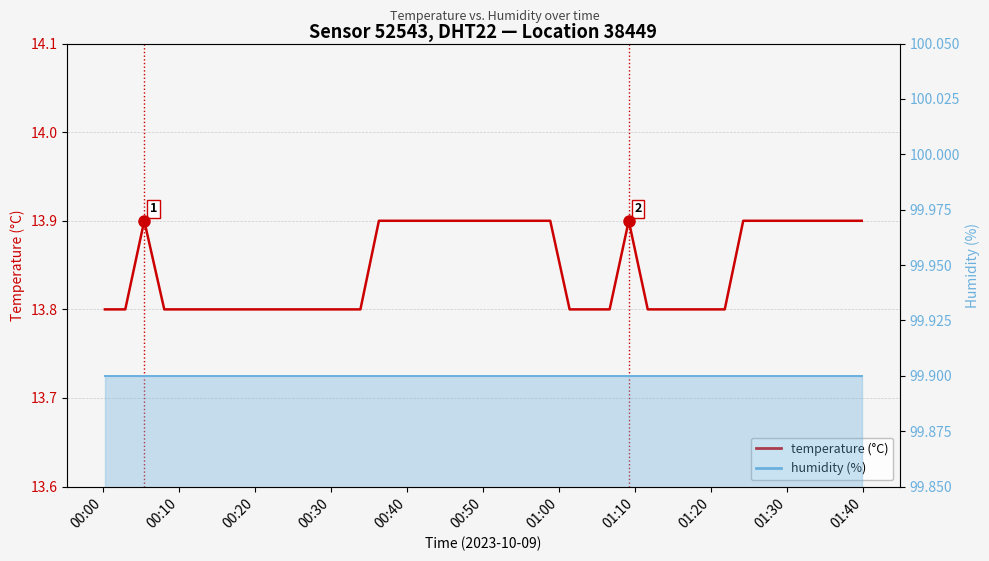

How many lines are shown in the chart?

2